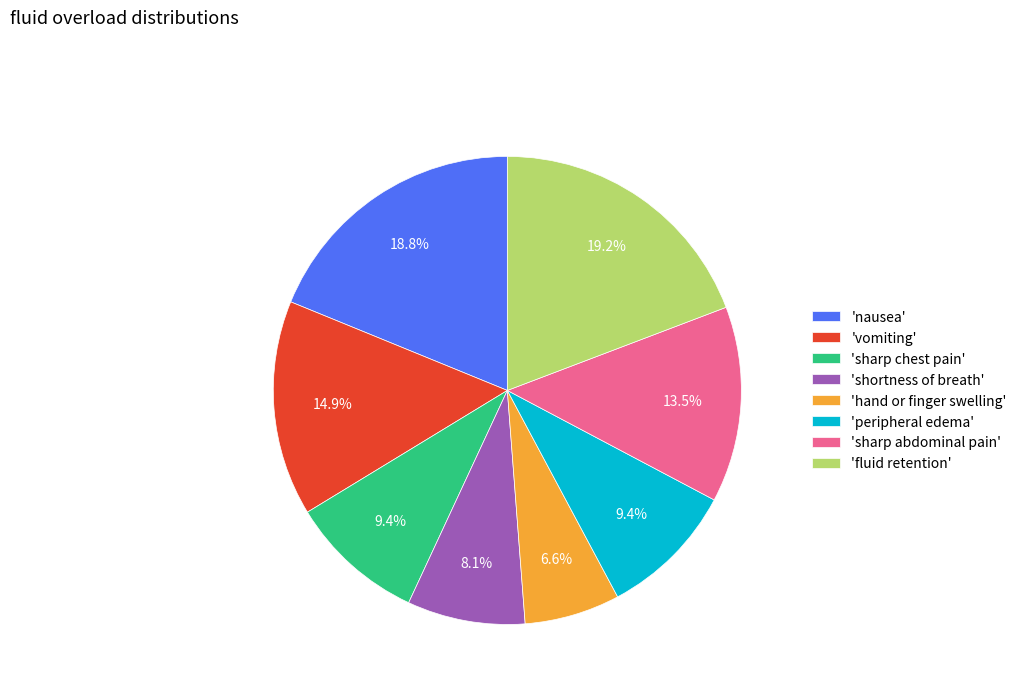

Which has a higher value, 'sharp abdominal pain' or 'hand or finger swelling'?

'sharp abdominal pain'